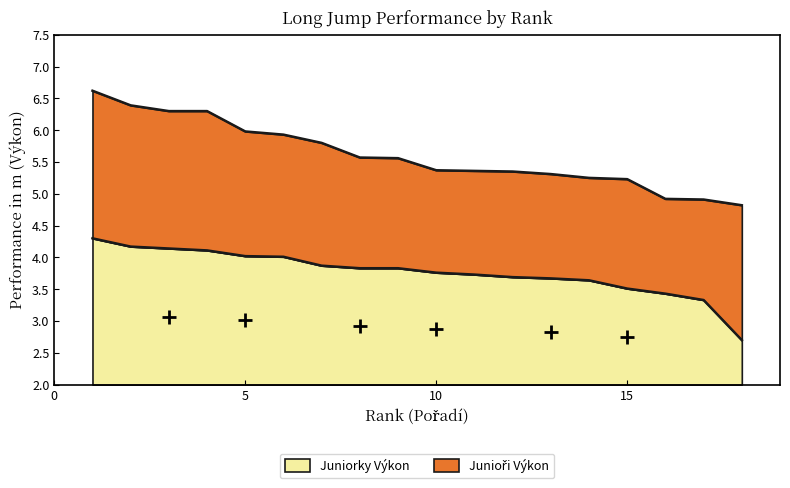

At how many categories does at least one series exceed 4?

18